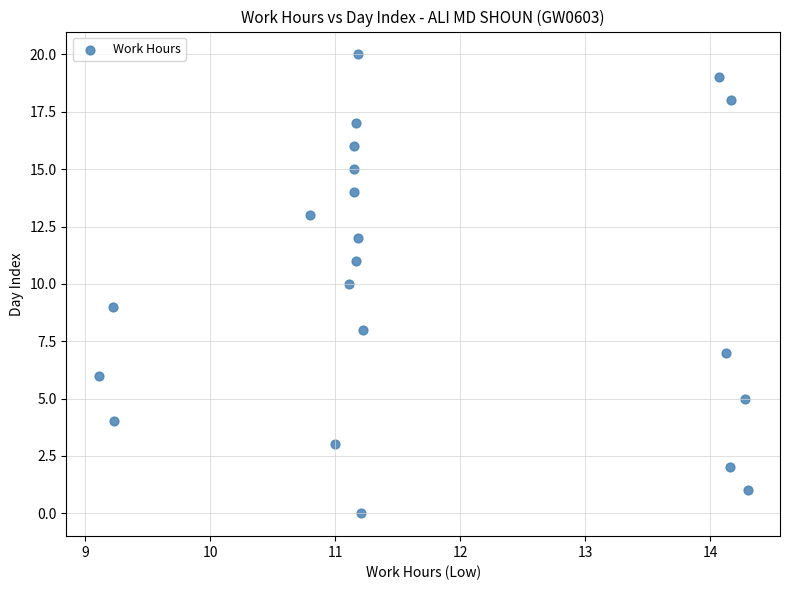

What is the range of Y values (max minus min)?

20